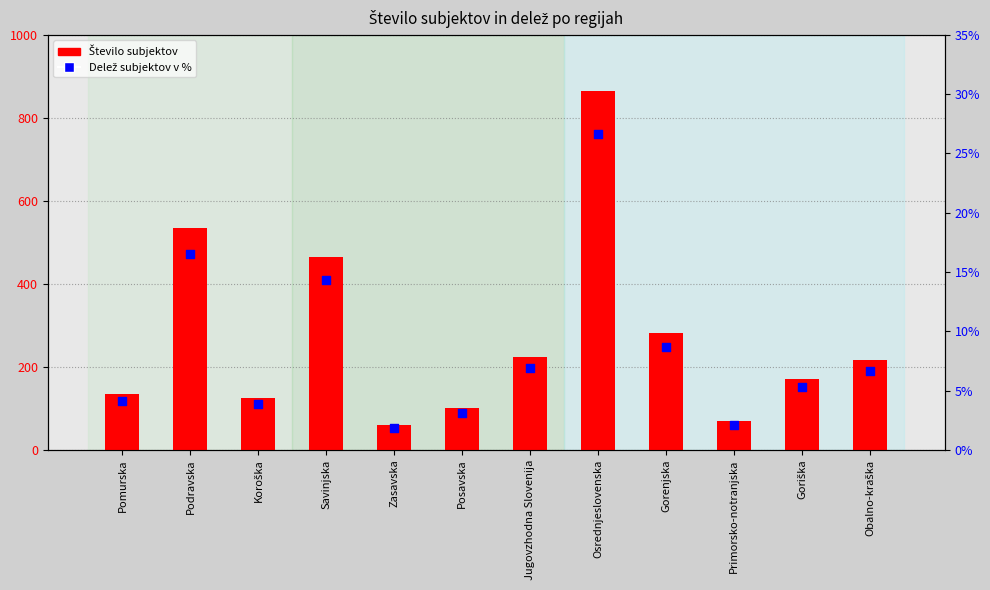

Which series reaches the maximum Y coordinate?

Število subjektov